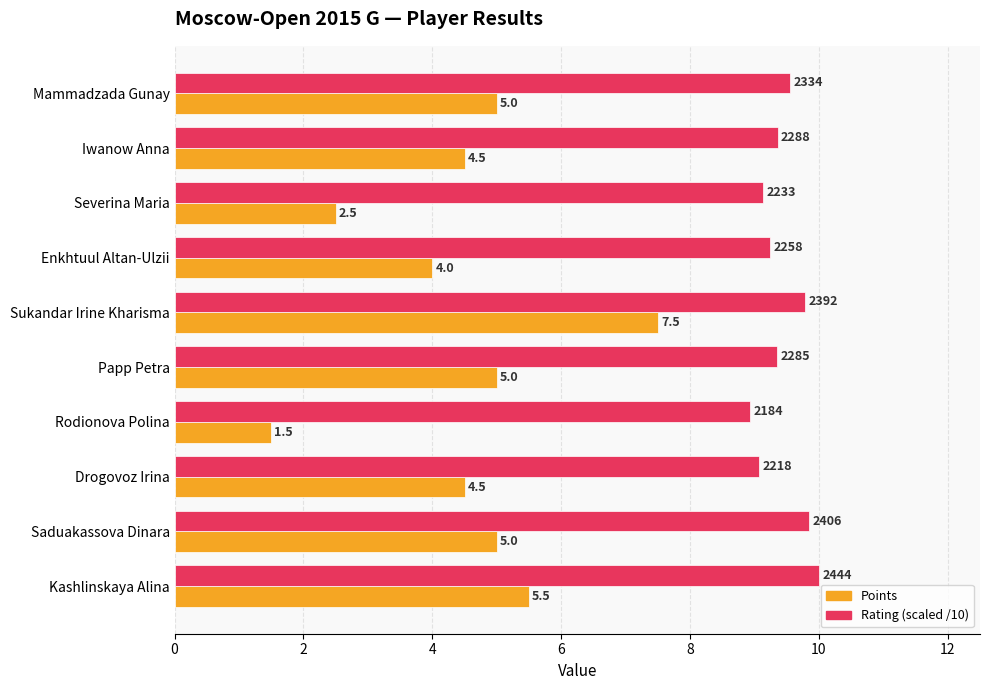

What is the sum of all Points values?

45.0